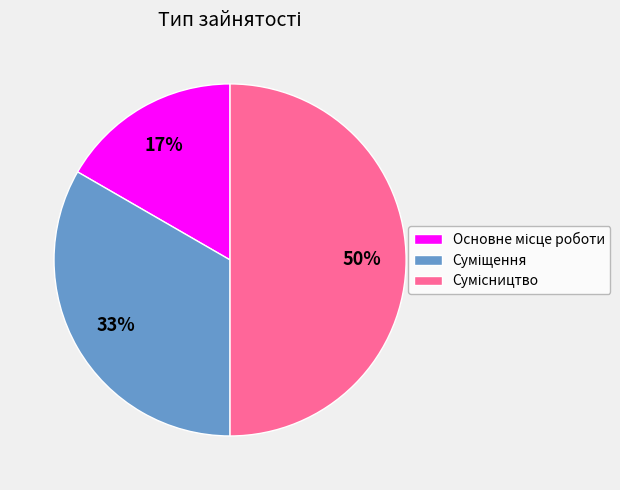

To the nearest percent, what is the difference between the largest and smallest slice percentages?

33%